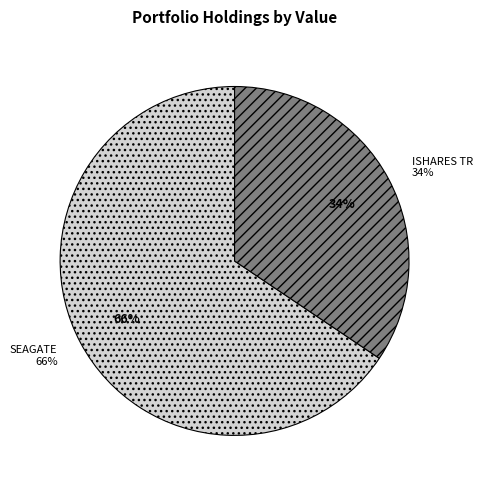

What is the largest slice in the pie chart?

SEAGATE TECHNOLOGY PLC